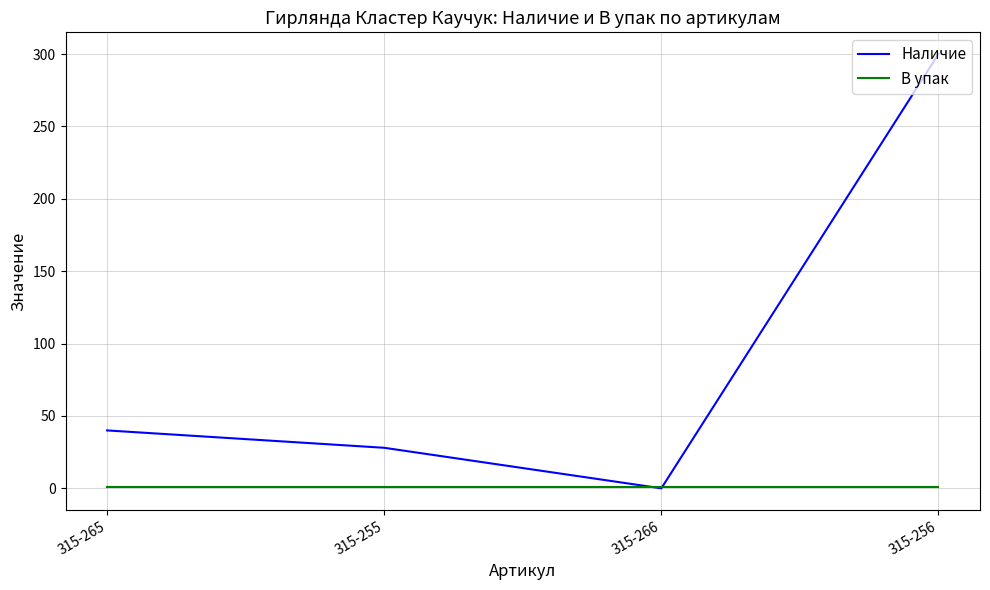

Is it true that Наличие equals 136 at 315-256?

False